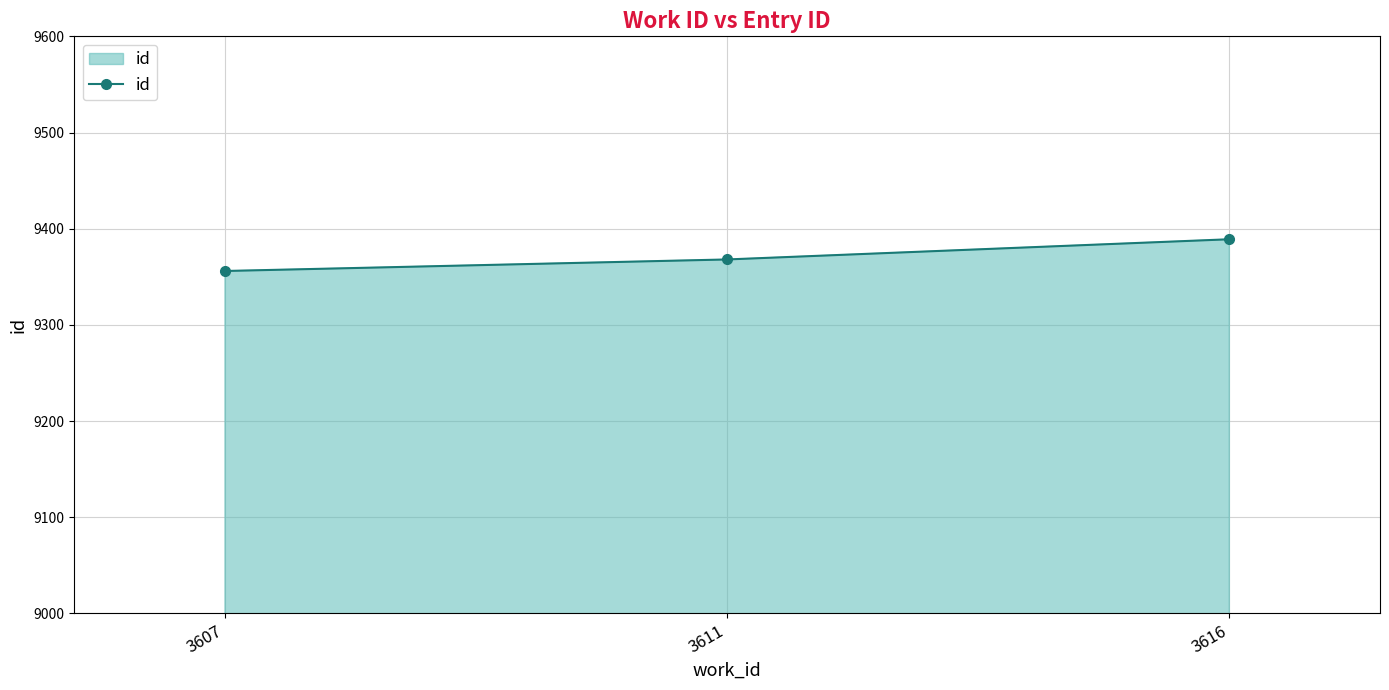

Reading right to left, what are all the values shown in this chart?

9389	9368	9356